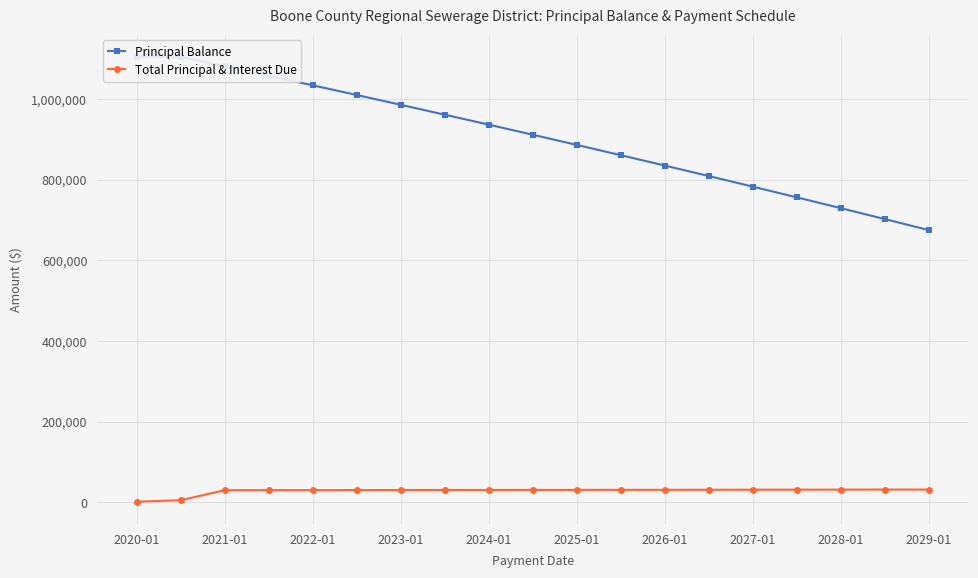

Does the chart display data point markers on the line(s)?

Yes